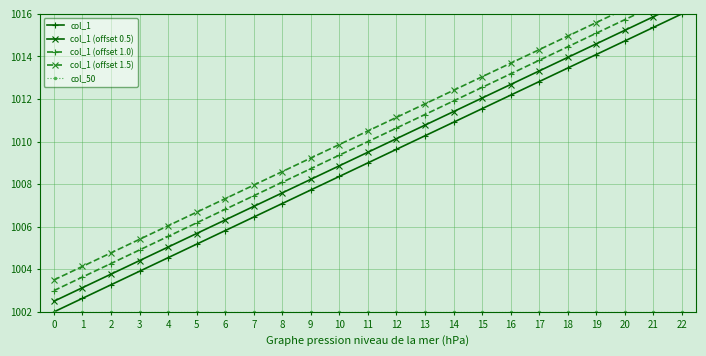

Rank the categories by col_1 value from highest to lowest.

22, 21, 20, 19, 18, 17, 16, 15, 14, 13, 12, 11, 10, 9, 8, 7, 6, 5, 4, 3, 2, 1, 0